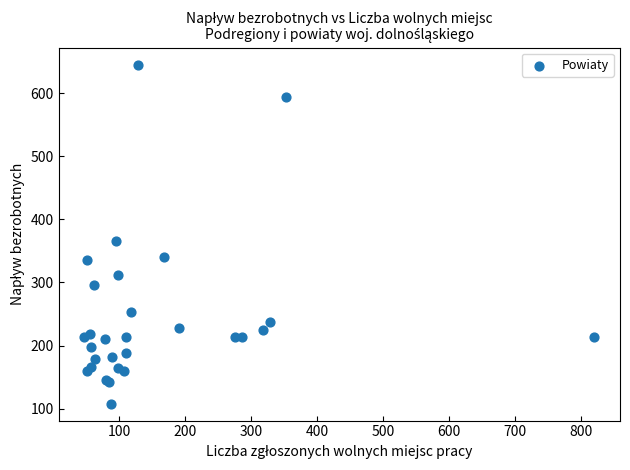

What Y value in the scatter plot is closest to 376?

365